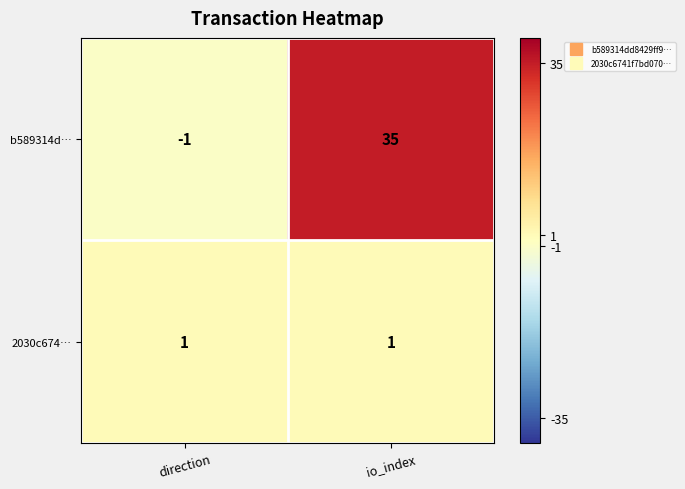

Rank the series by their maximum value, from lowest to highest.

2030c674…, b589314d…